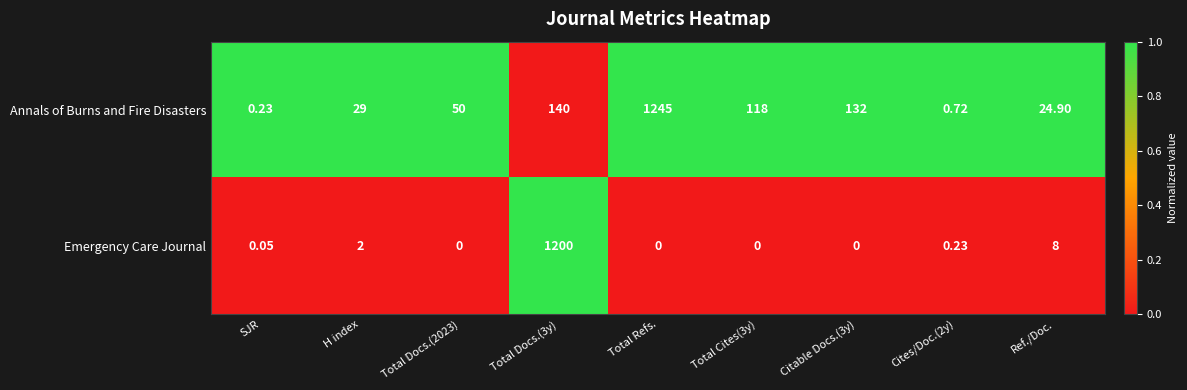

At which category is the sum across all series the highest?

Total Docs.(3y)